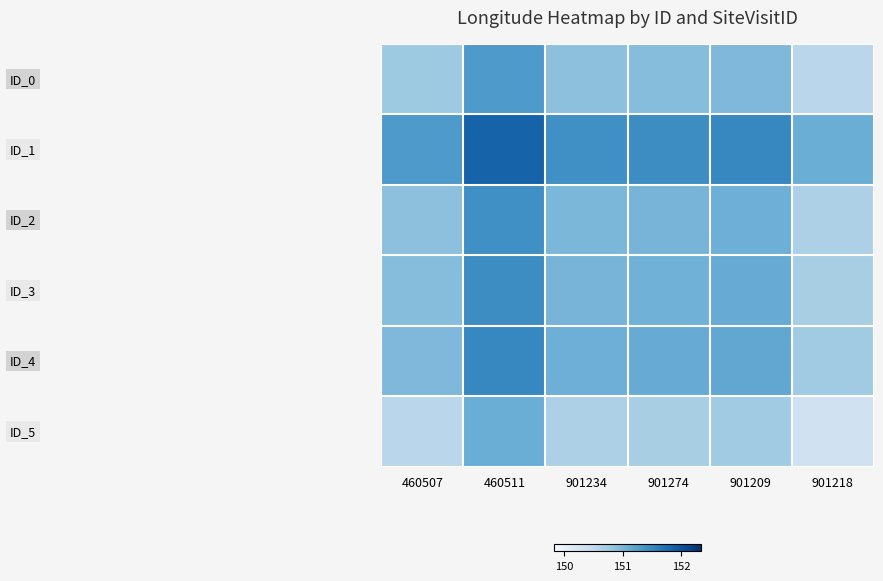

What is the difference between the highest and lowest values at 460511?

0.8